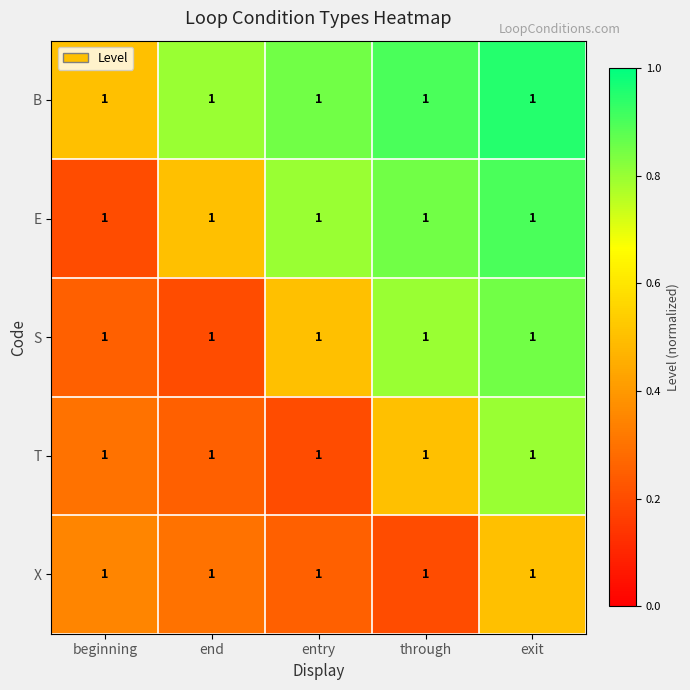

At beginning, list the series in order from smallest to largest.

E, S, T, X, B